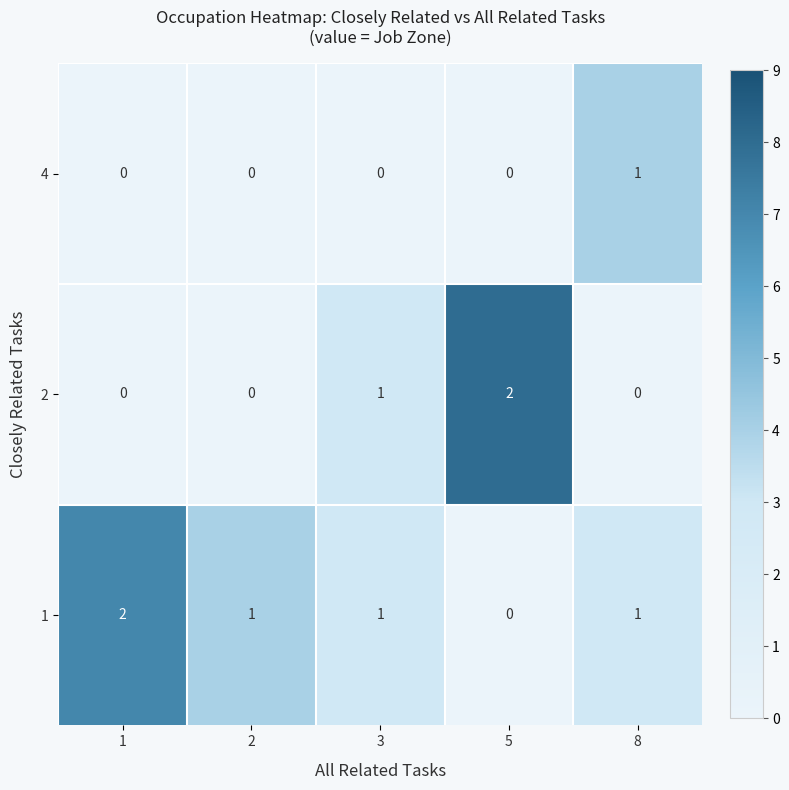

The 2 series shows -1 at 8. True or false?

False